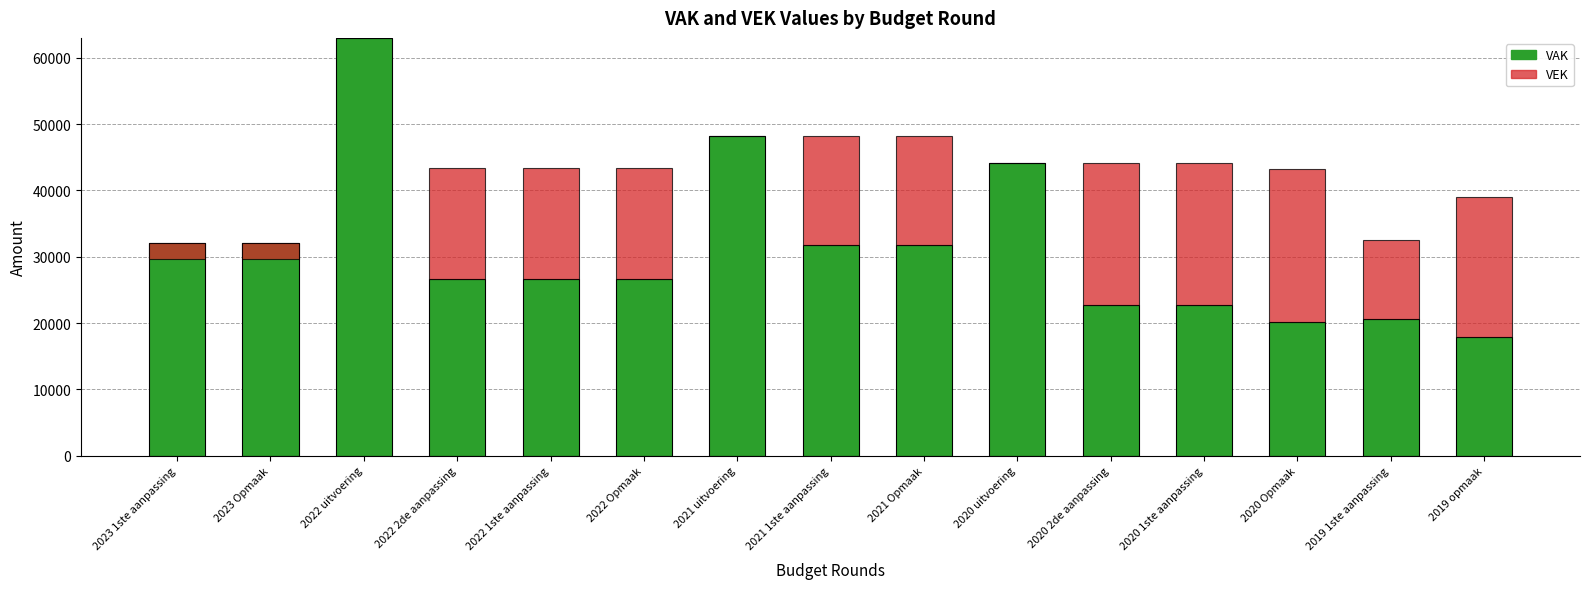

Which series changed the most between 2021 uitvoering and 2020 uitvoering?

VAK